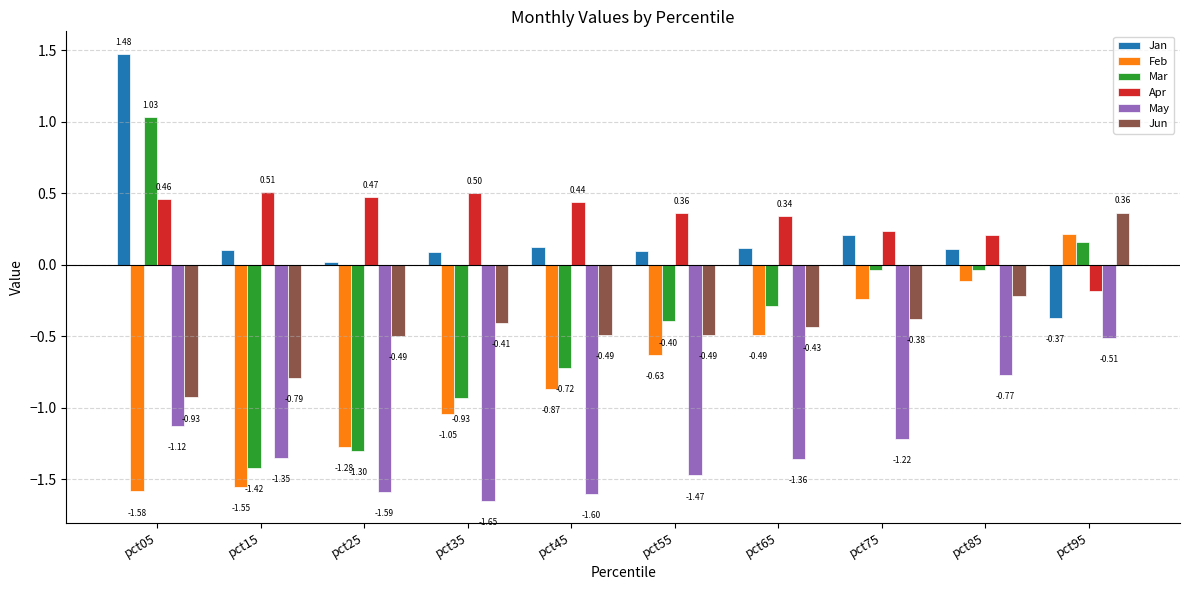

Which category has the lowest value across all series?

pct35